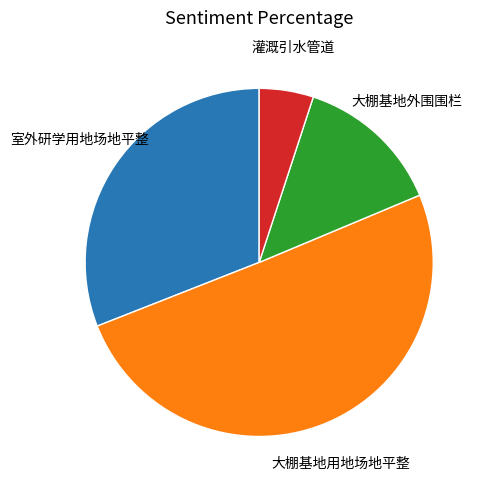

How many segments does this pie chart have?

4